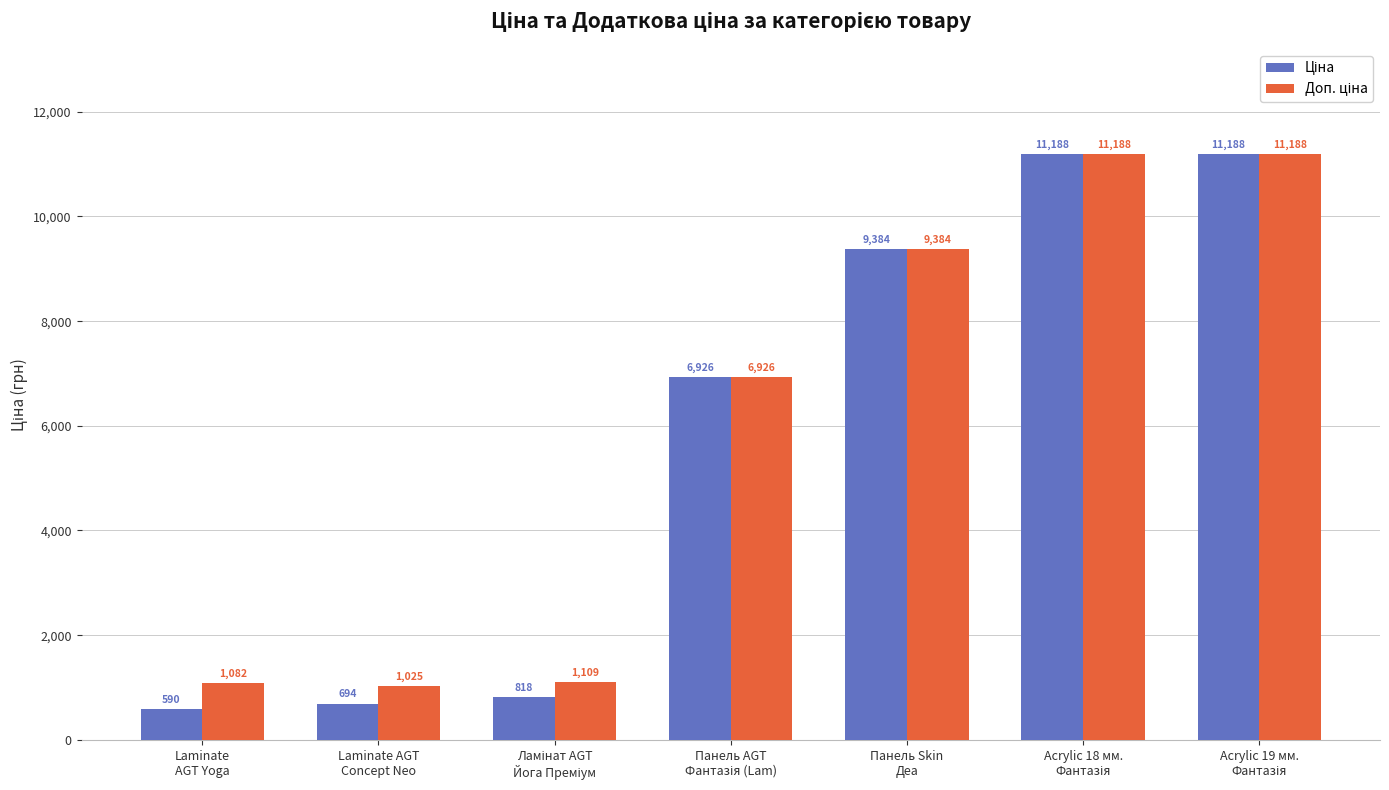

At how many categories does at least one series exceed 3500?

4